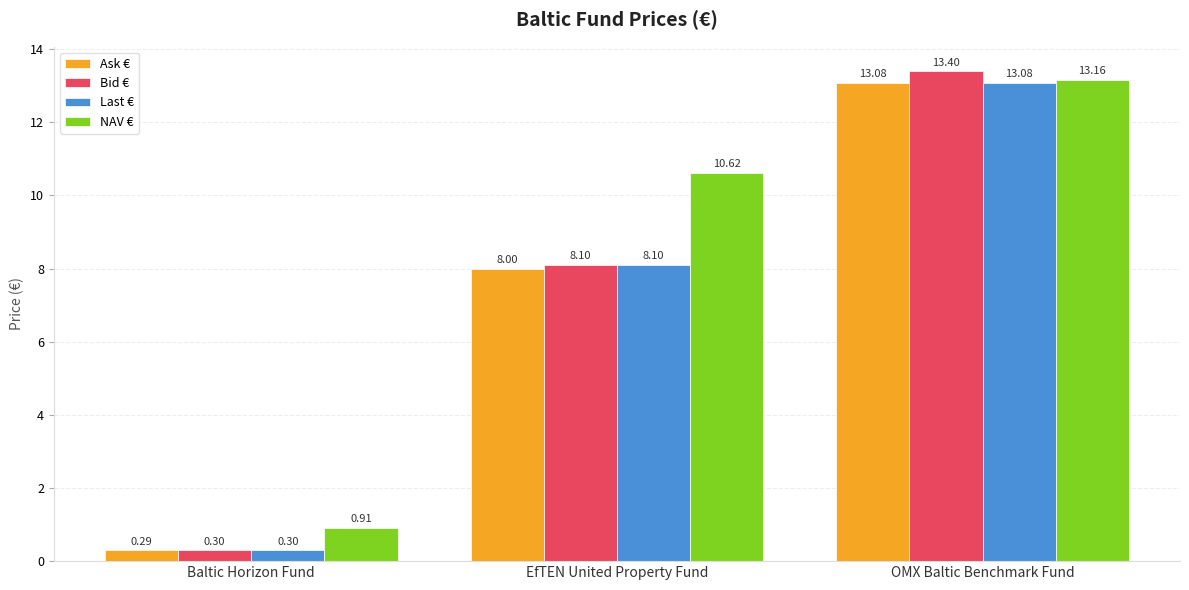

Which category has the highest value in the Ask € series?

OMX Baltic Benchmark Fund